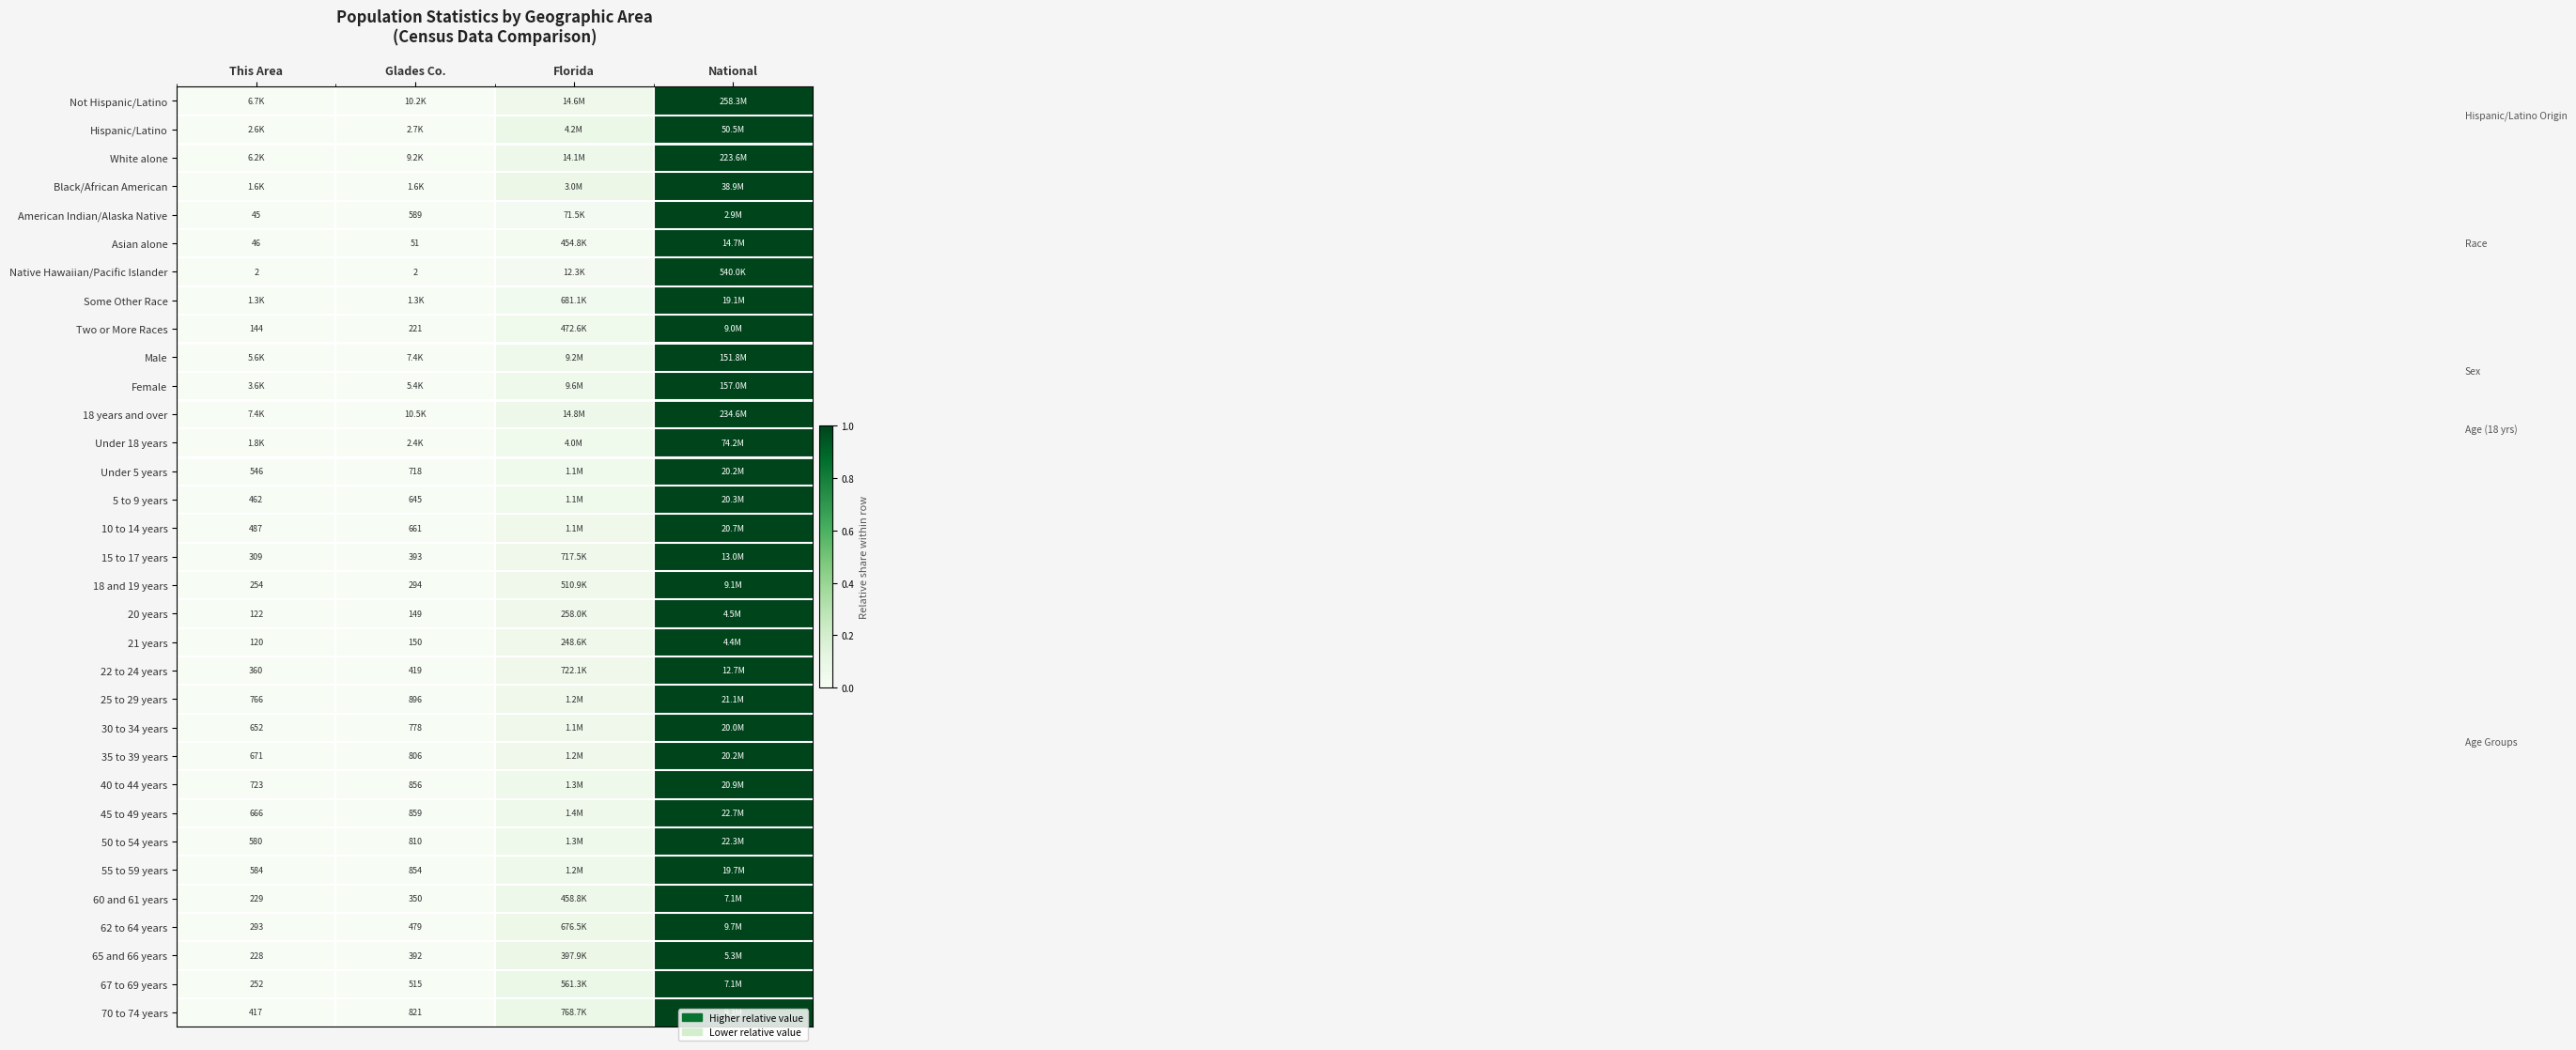

How many data points does each series have?

4